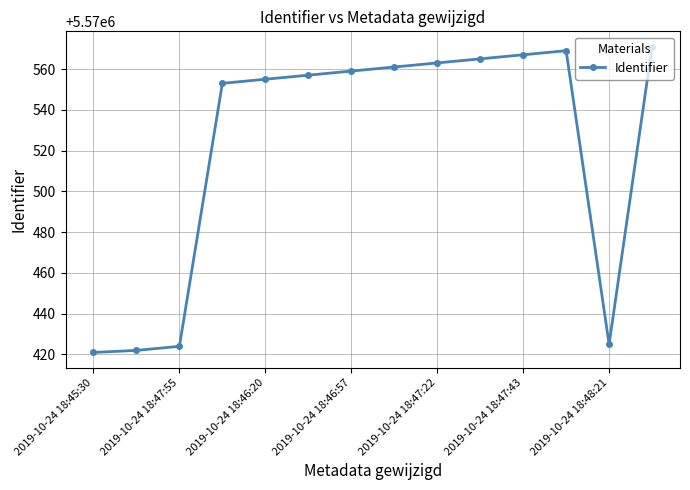

What is the value of the 9th point from the left?

5570563